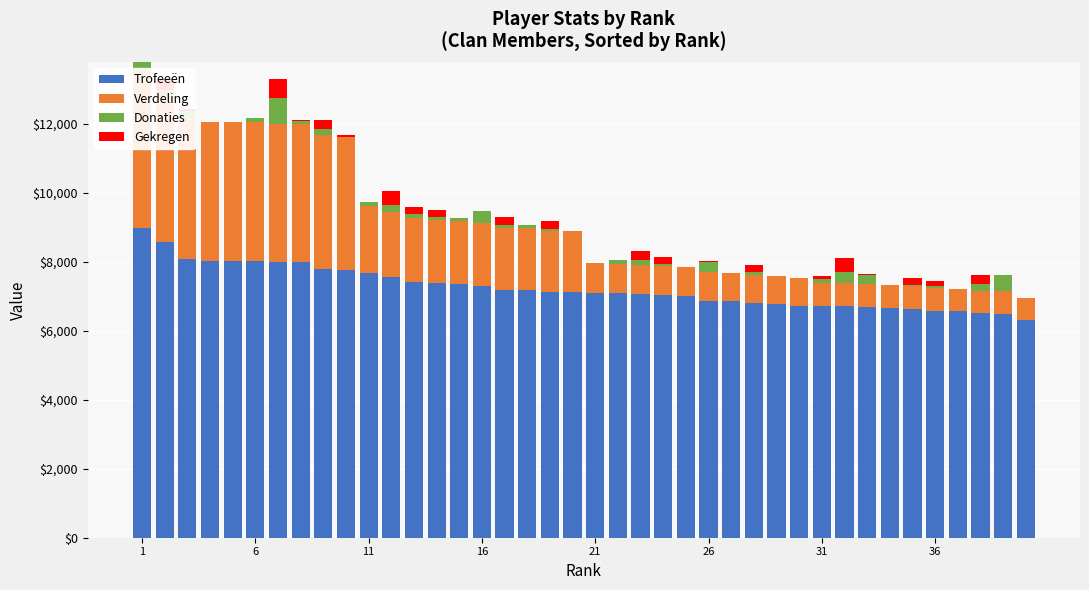

Rank the series at 39 from lowest to highest value.

Gekregen, Donaties, Verdeling, Trofeeën